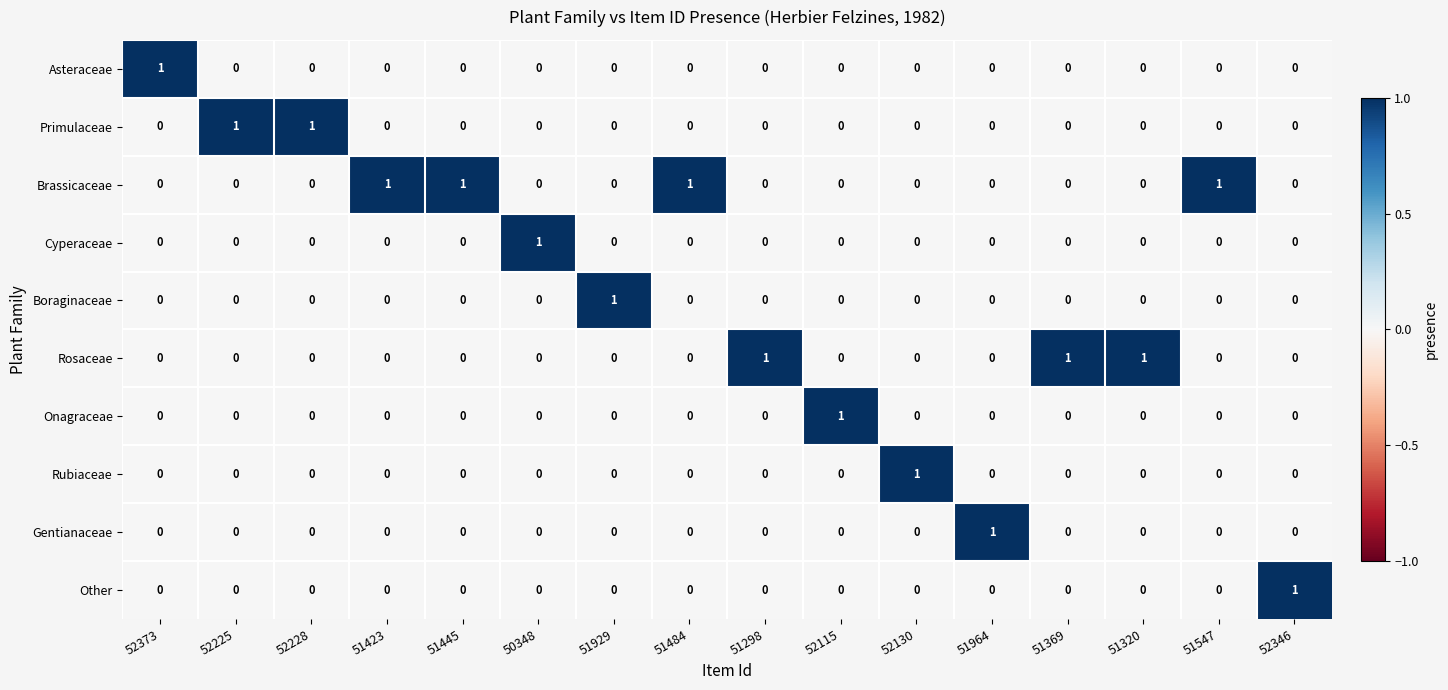

The value of Brassicaceae at 50348 is 0. True or false?

True